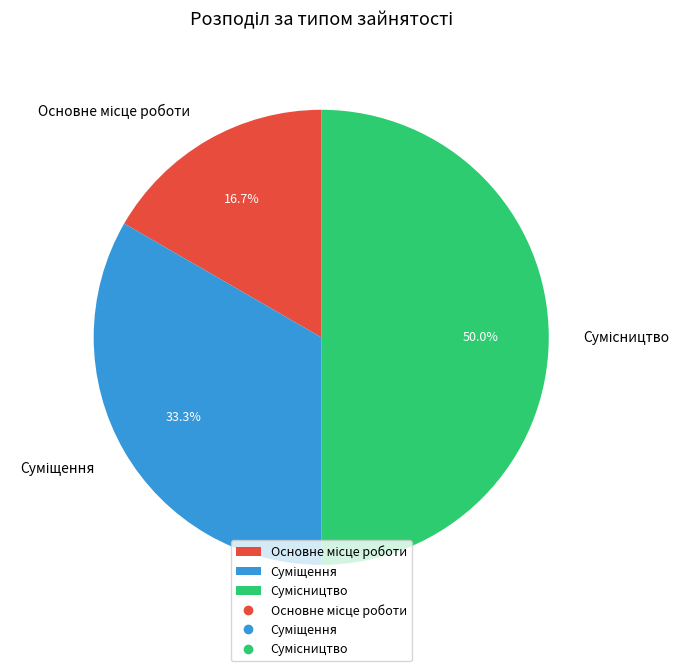

Count the number of slices in the pie.

3